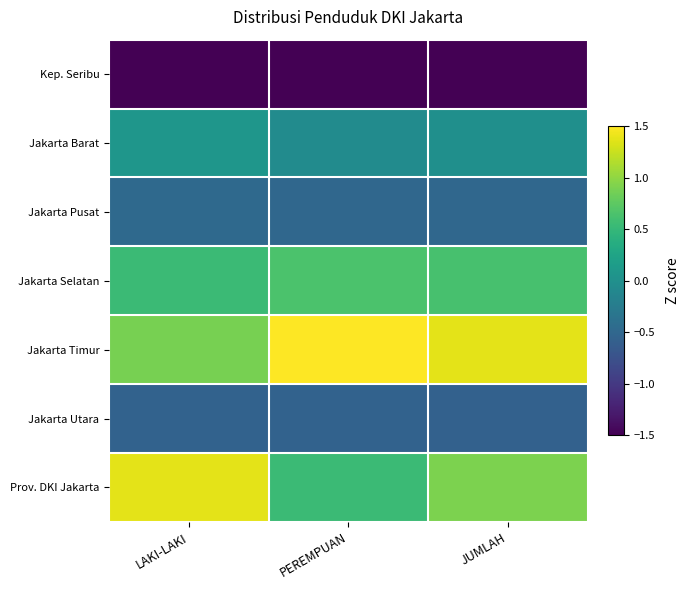

Between PEREMPUAN and JUMLAH, which is larger?

PEREMPUAN